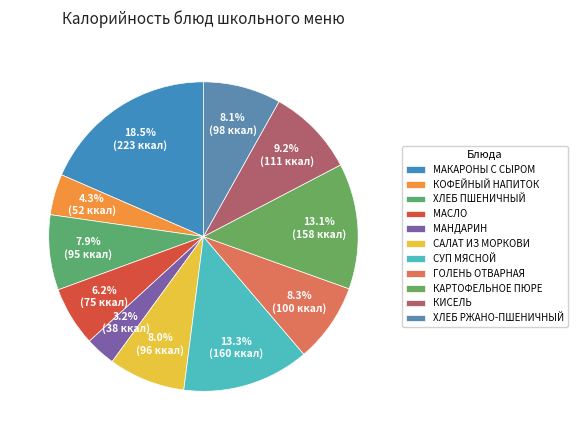

How many slices are in this pie chart?

11